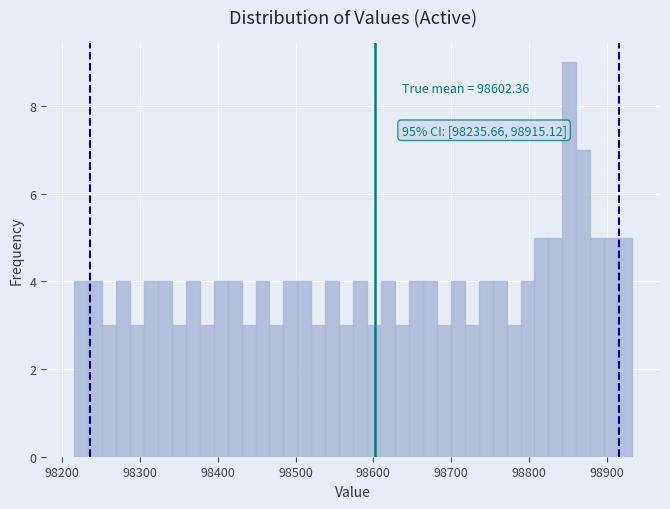

Read against the x-axis, roughly where is the centre of the tallest bar?

98850